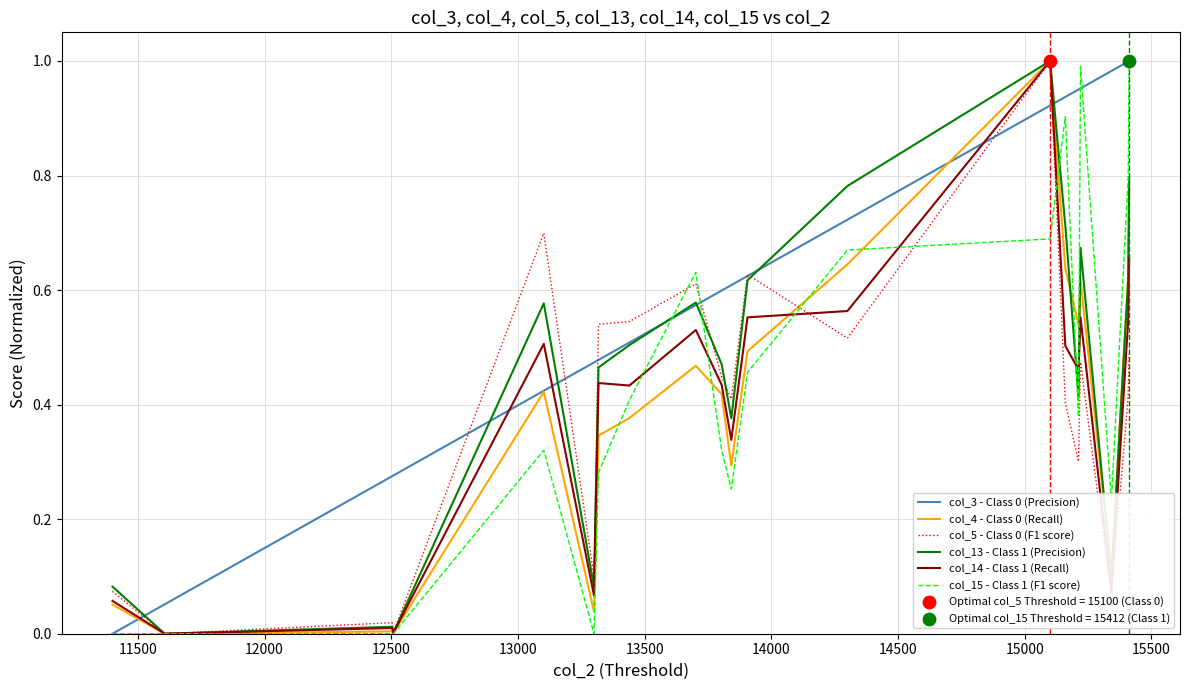

How many lines are shown in the chart?

6